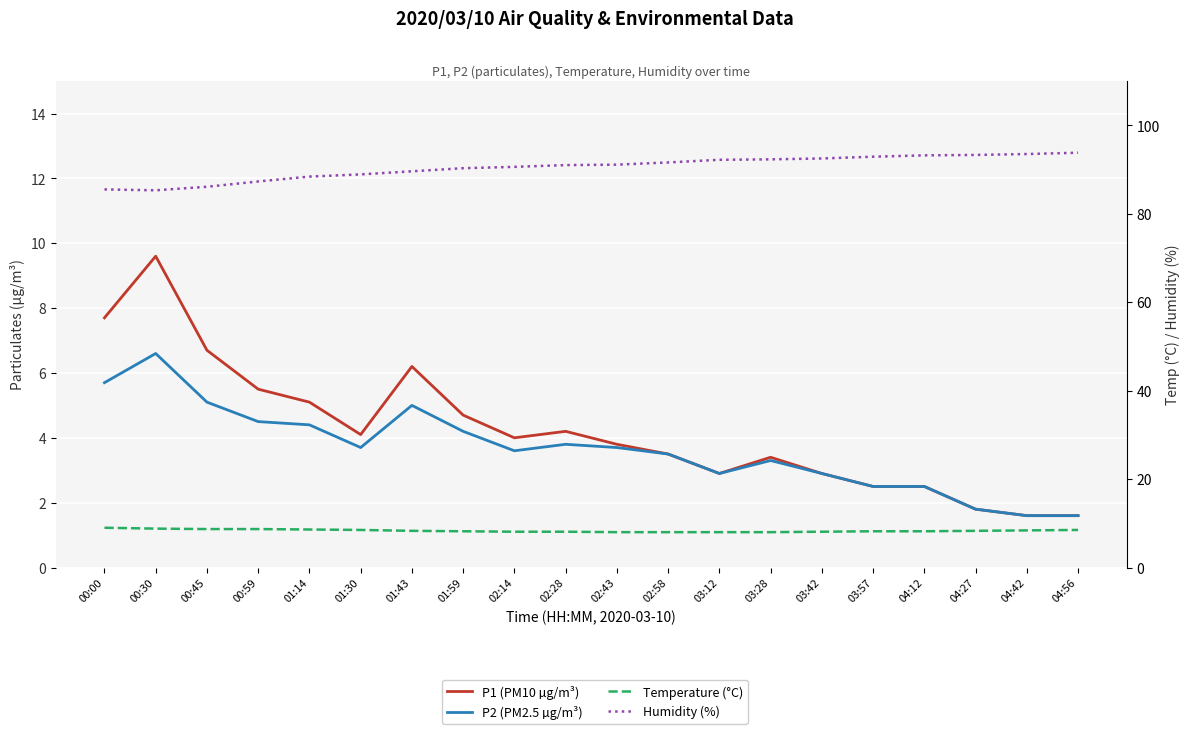

The value of P2 (PM2.5 µg/m³) at 03:12 is 4.2. True or false?

False